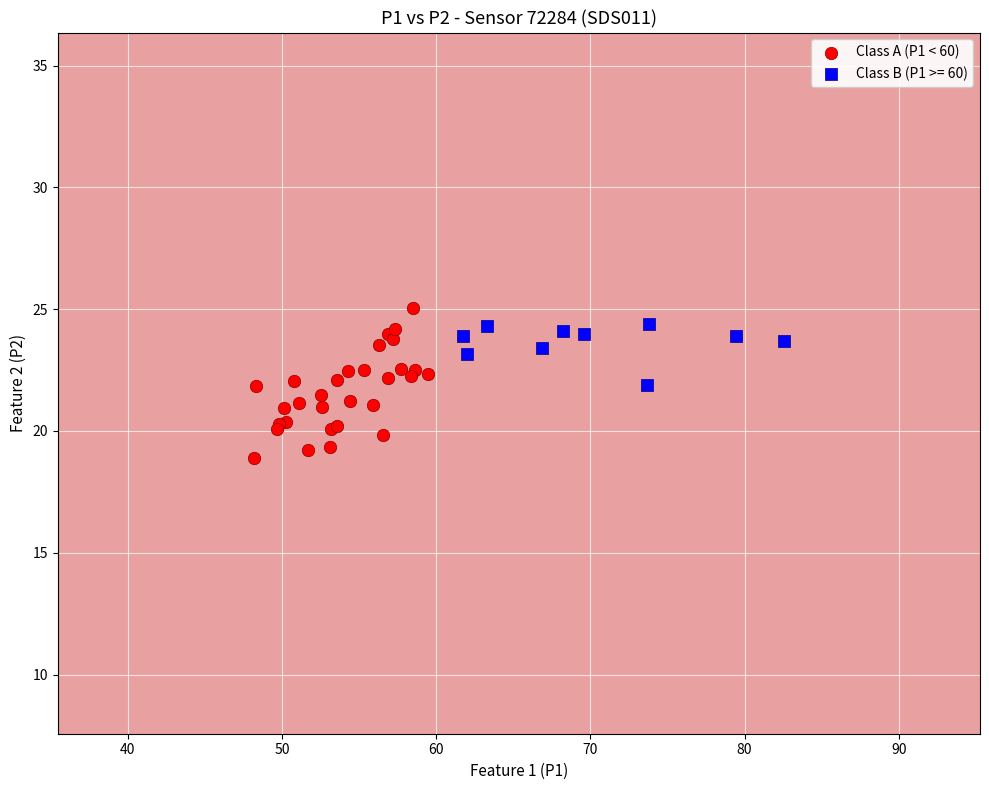

Which series has the widest spread of Y values?

Class A (P1 < 60)